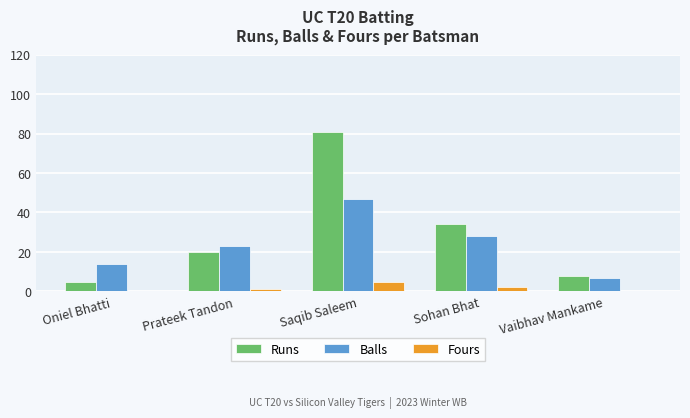

Which series has the largest total across all categories?

Runs